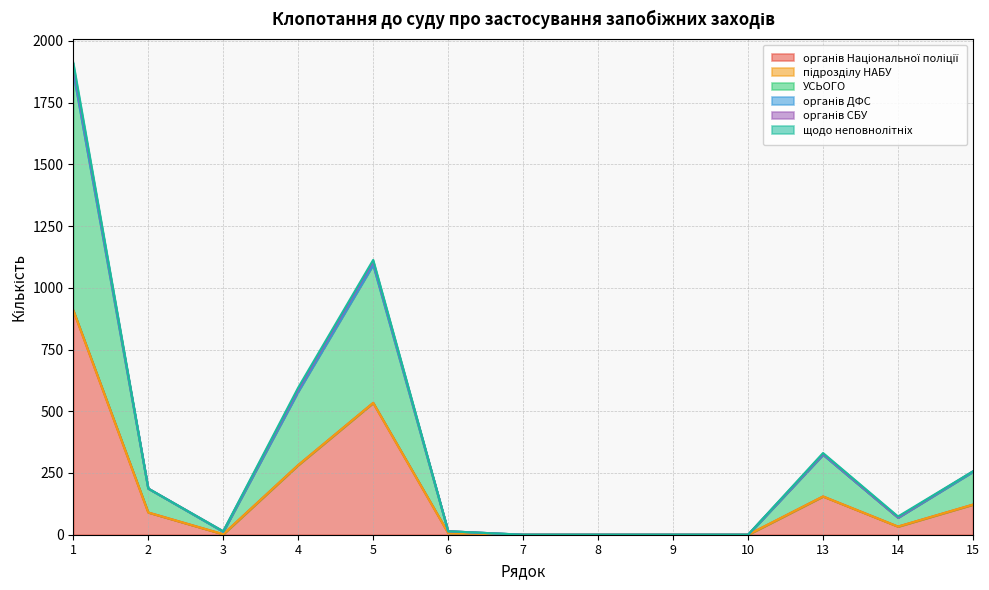

At which label is УСЬОГО closest to 948?

5